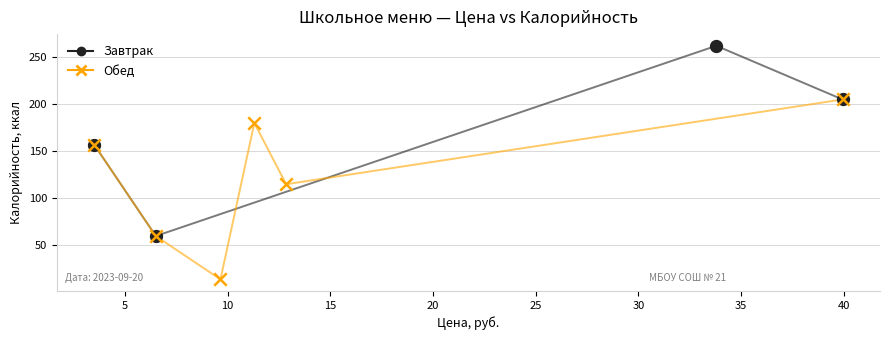

Which series has the largest Y range (max minus min)?

Завтрак